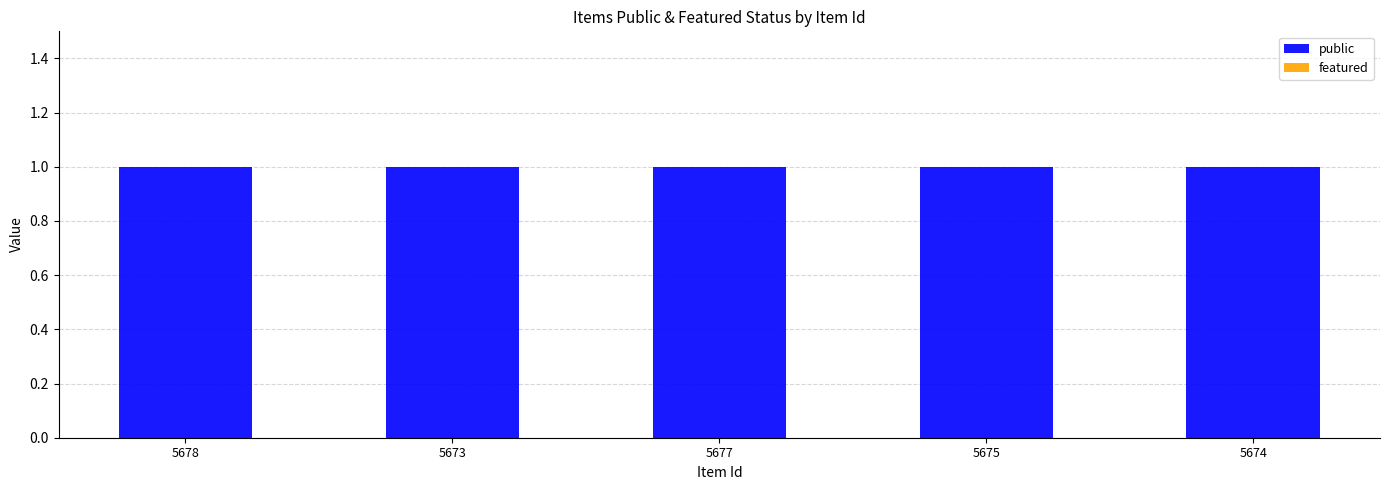

Where is public nearest to the value 1?

5678